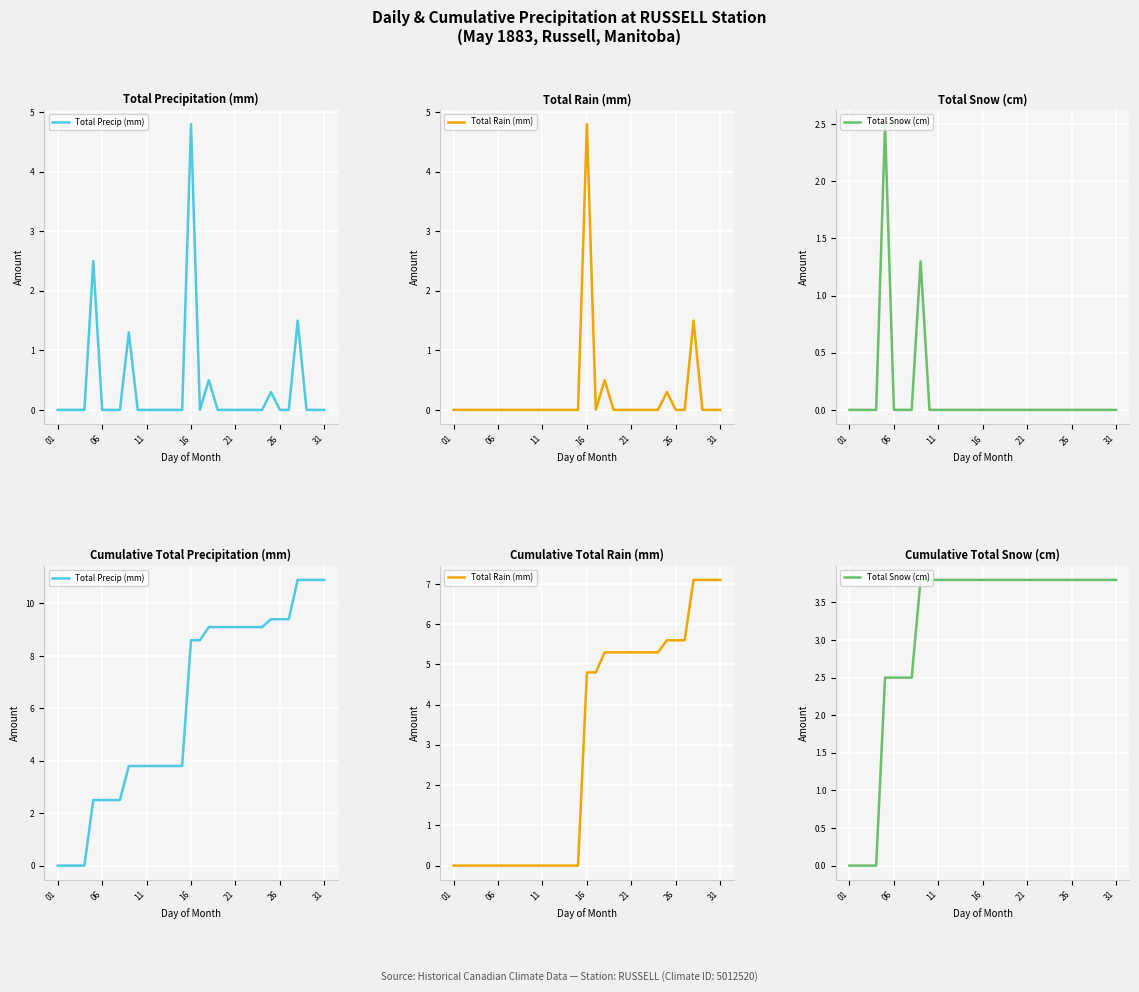

Which series has the widest spread of values?

Total Precip (mm)